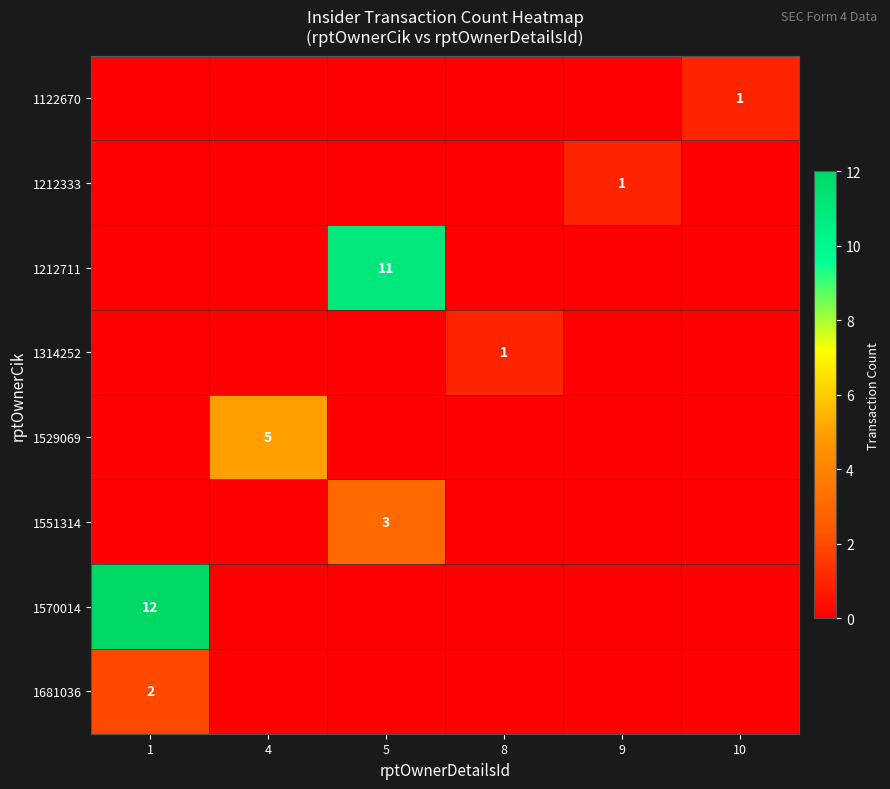

Is it true that 1314252 equals 1 at 8?

True